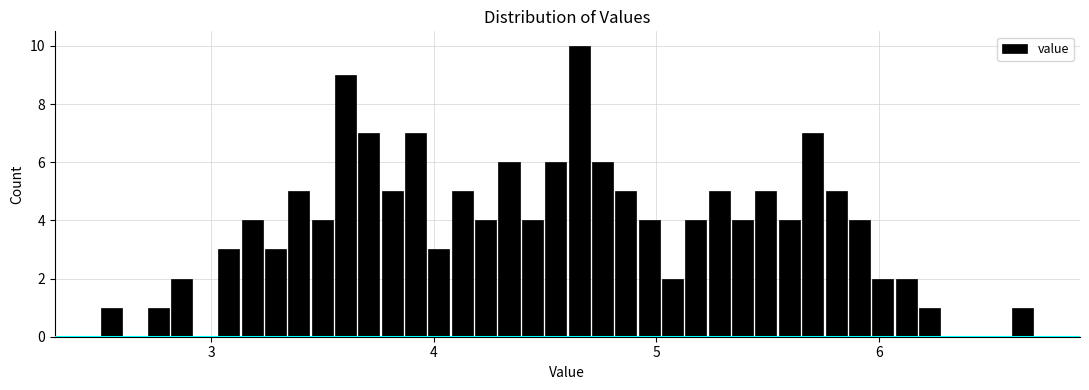

Around what value on the x-axis is the tallest bar? Give the approximate position of its centre, as read against the axis.

4.7